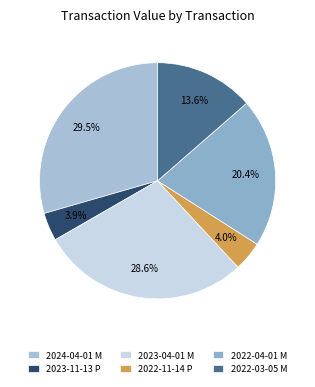

What portion of the pie excludes 2022-03-05 M?

86.4%